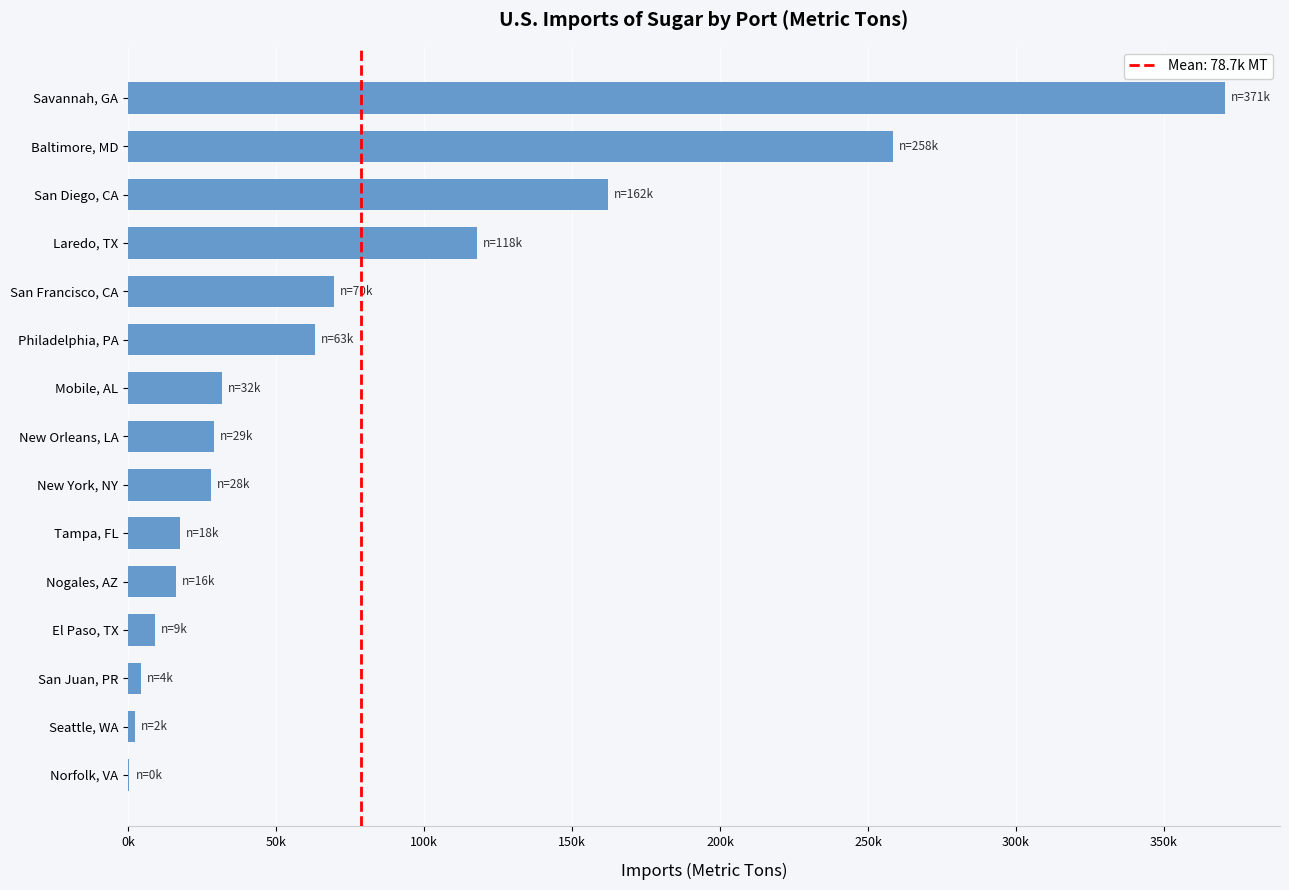

At which label is the value closest to 185573?

San Diego, CA